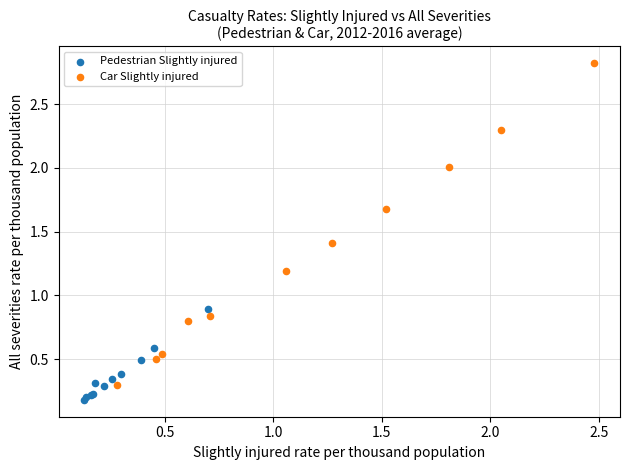

Which series contains the highest Y value?

Car Slightly injured